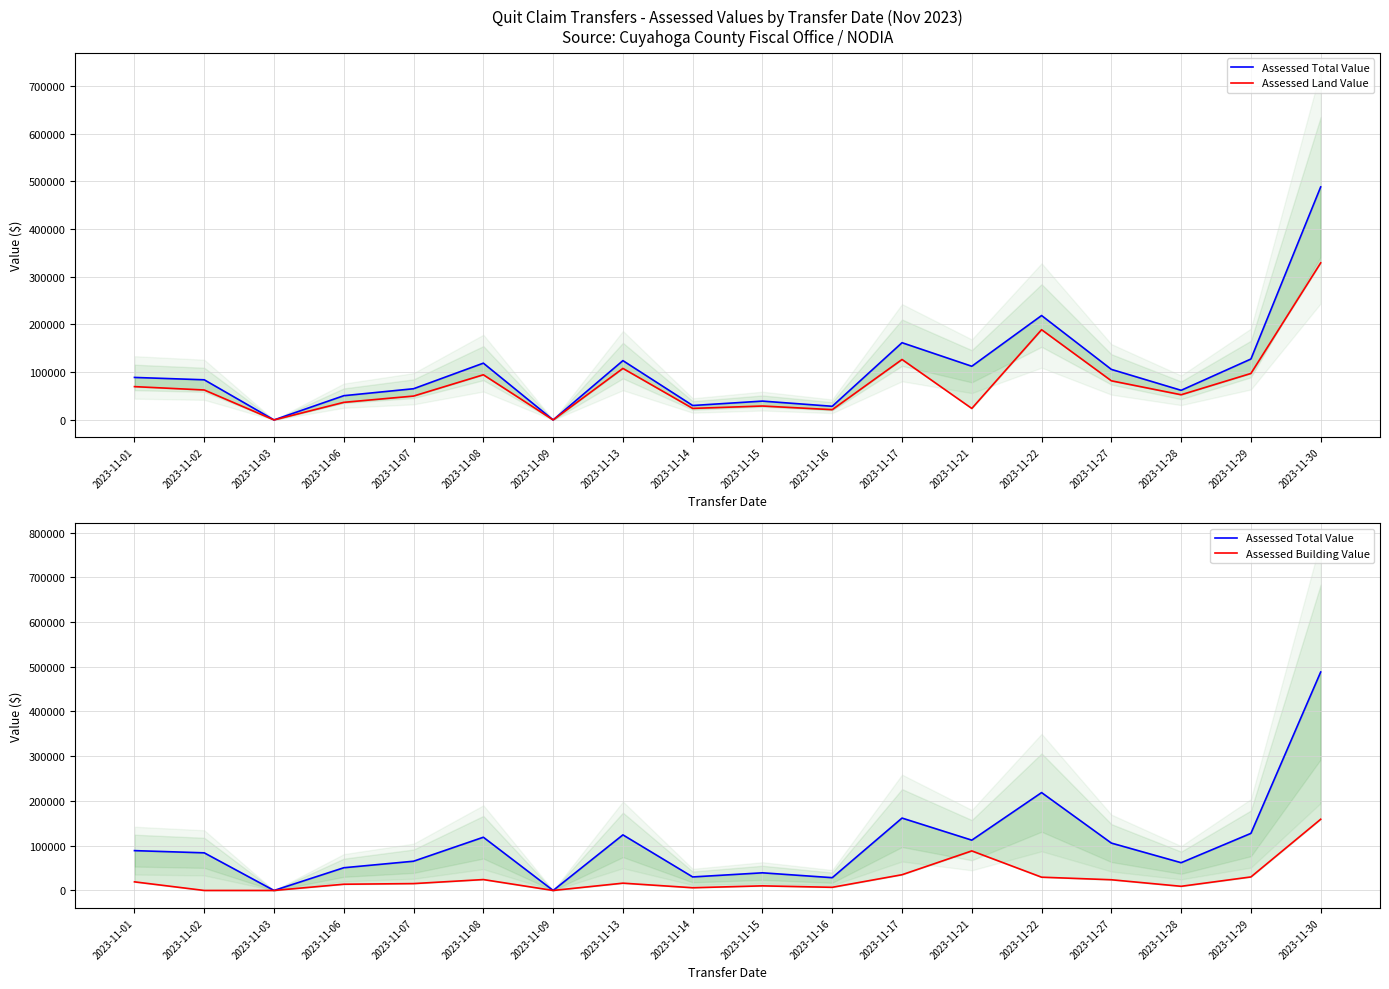

What is the difference between the second highest and minimum values in the Assessed Building Value series?

88410